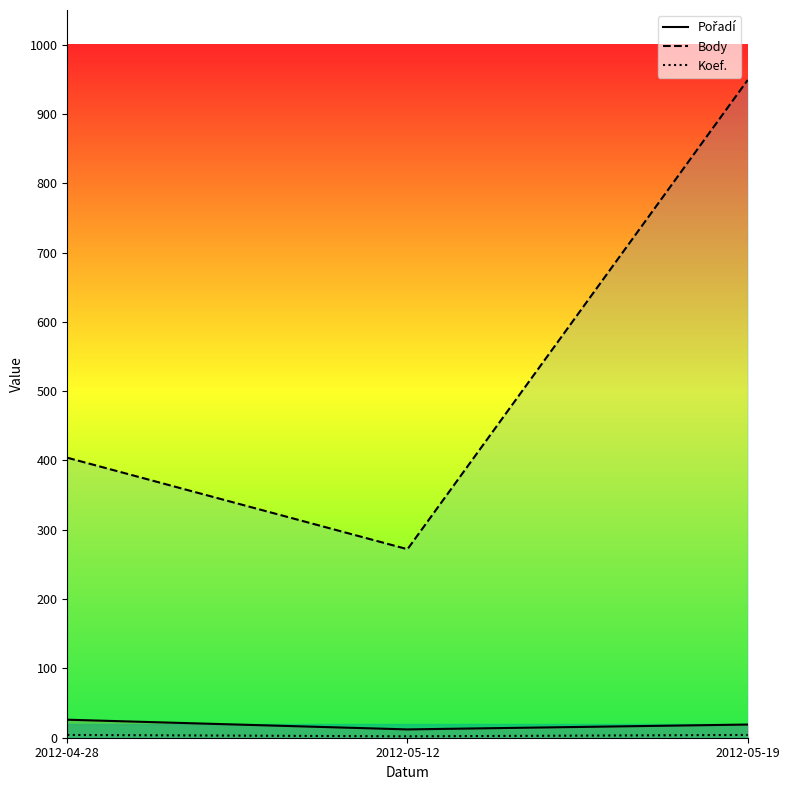

Does the chart display data point markers on the line(s)?

No